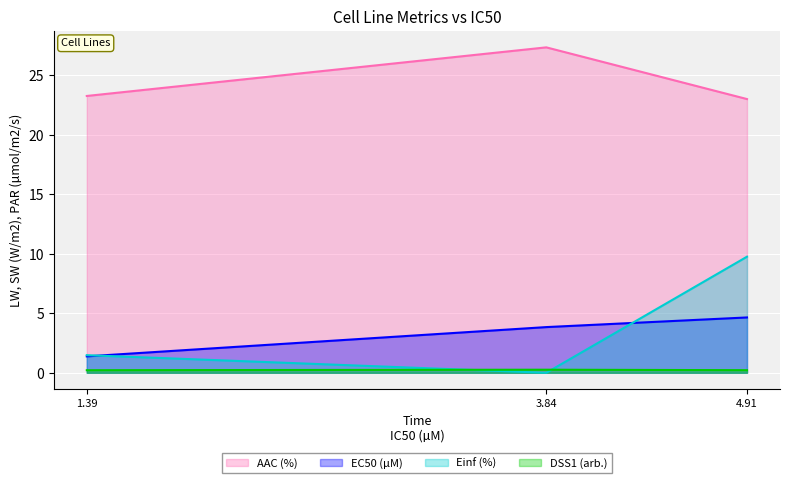

At which label is AAC (%) closest to 25?

1.39